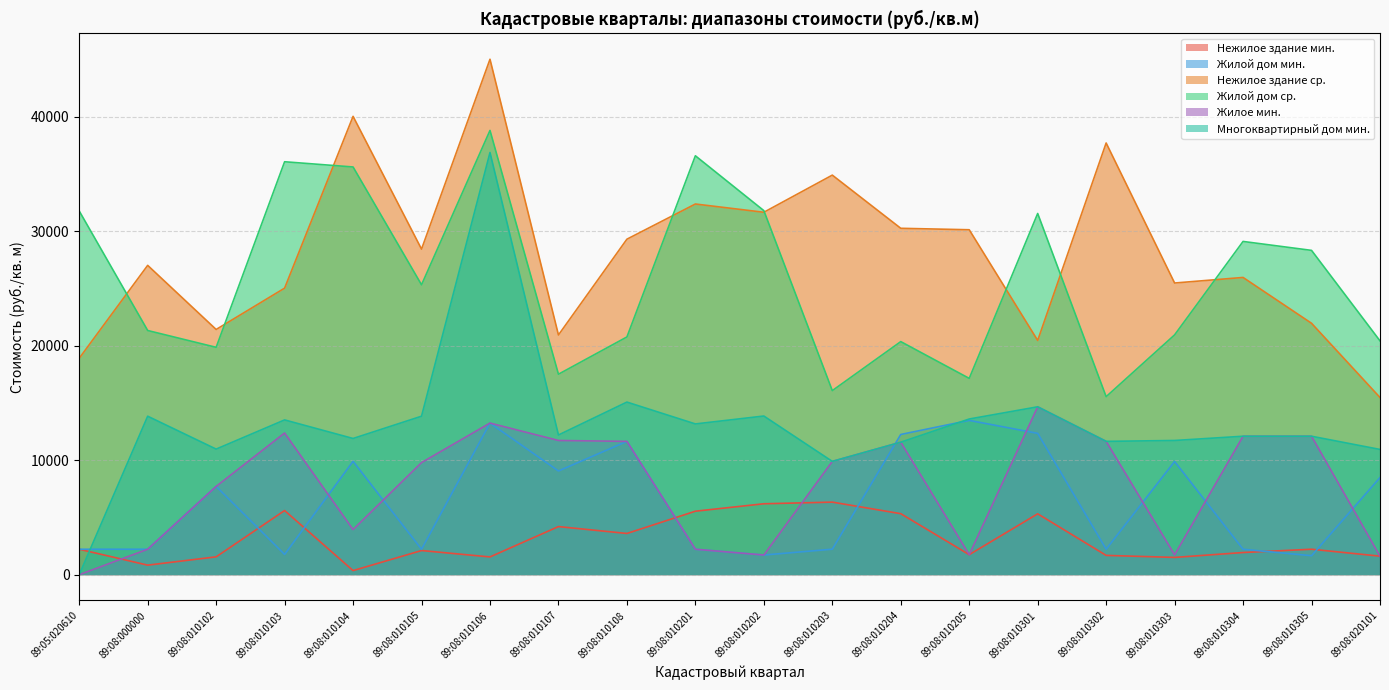

How many lines are shown in the chart?

6